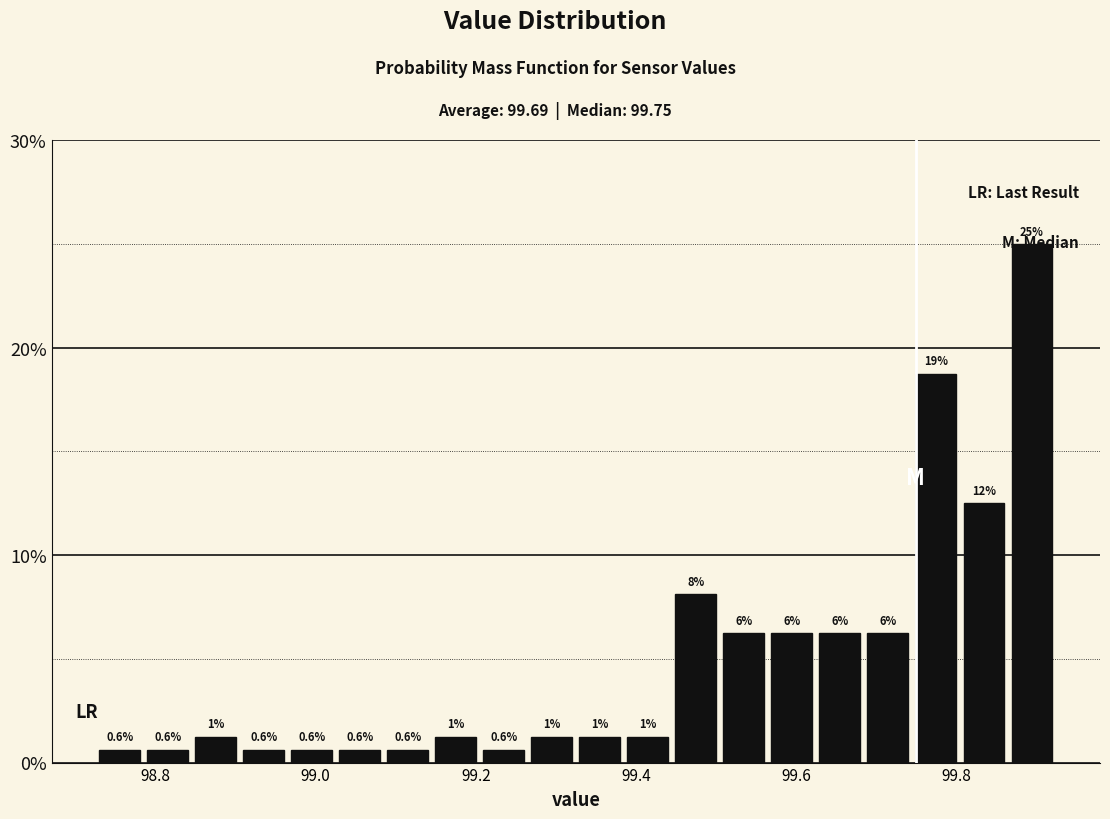

Read against the x-axis, roughly where is the centre of the tallest bar?

99.90